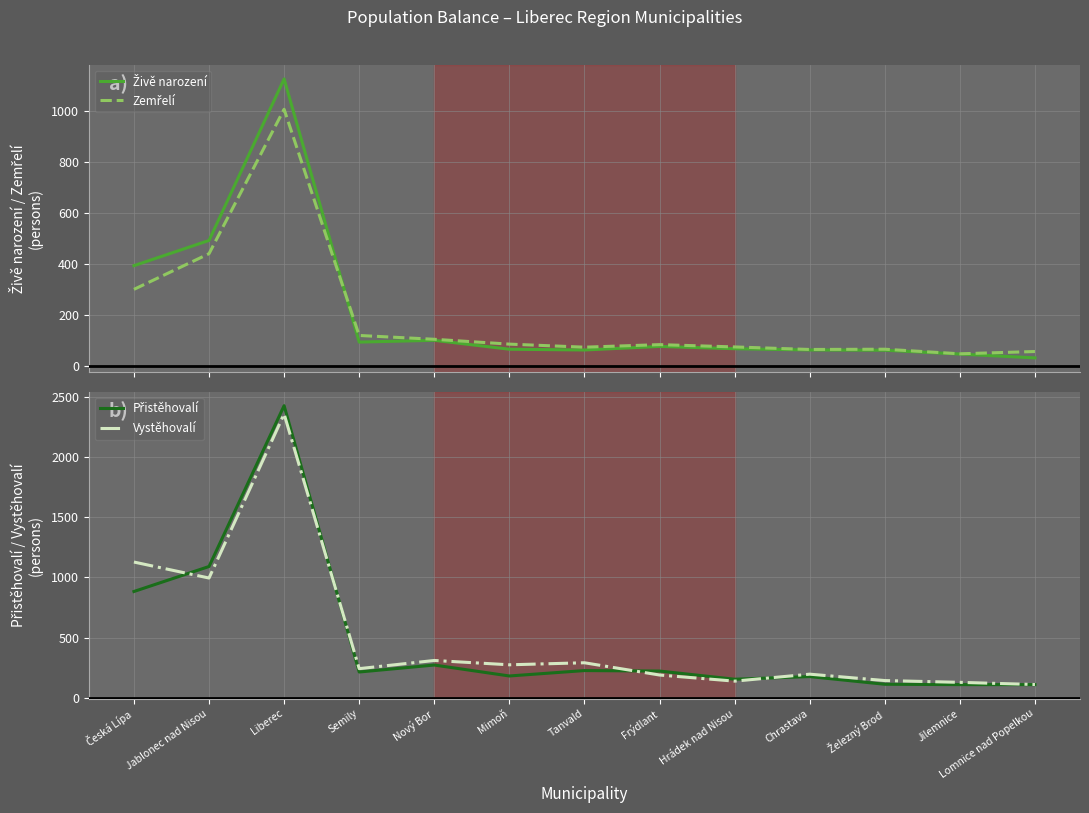

At which category does Zemřelí reach its first local peak?

Liberec